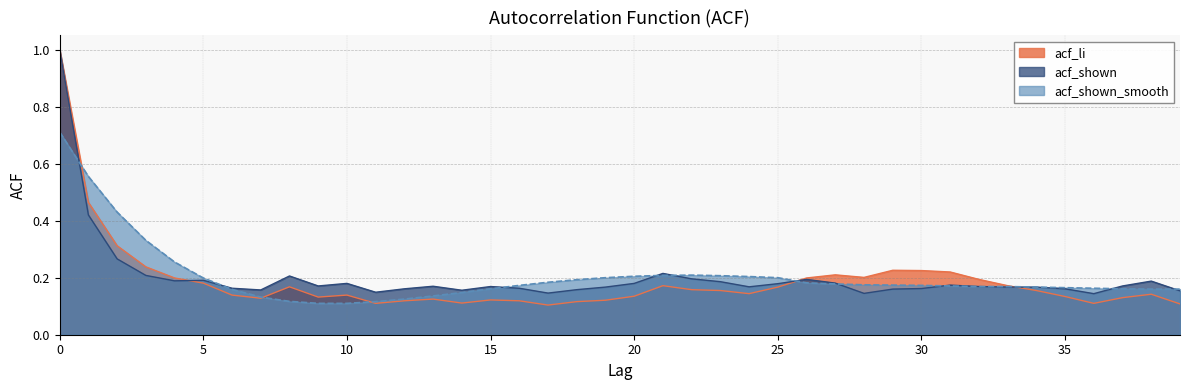

At which category does acf_shown_smooth reach its first local peak?

22